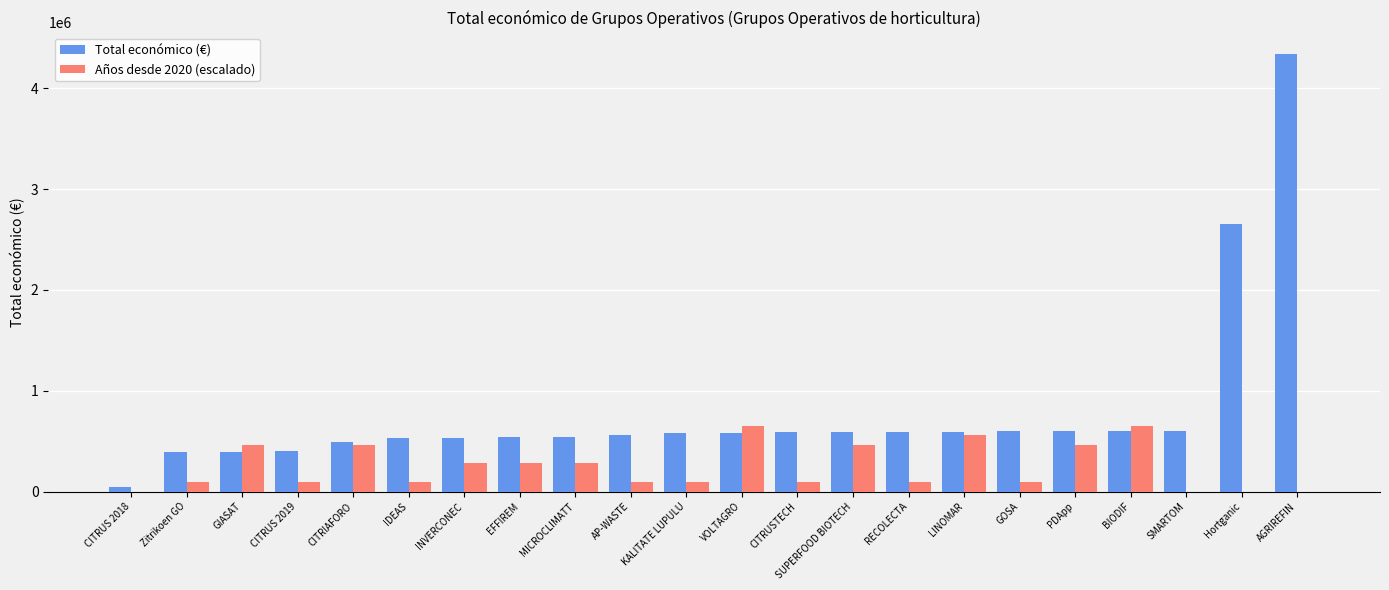

What is the greatest value displayed?

4337624.0